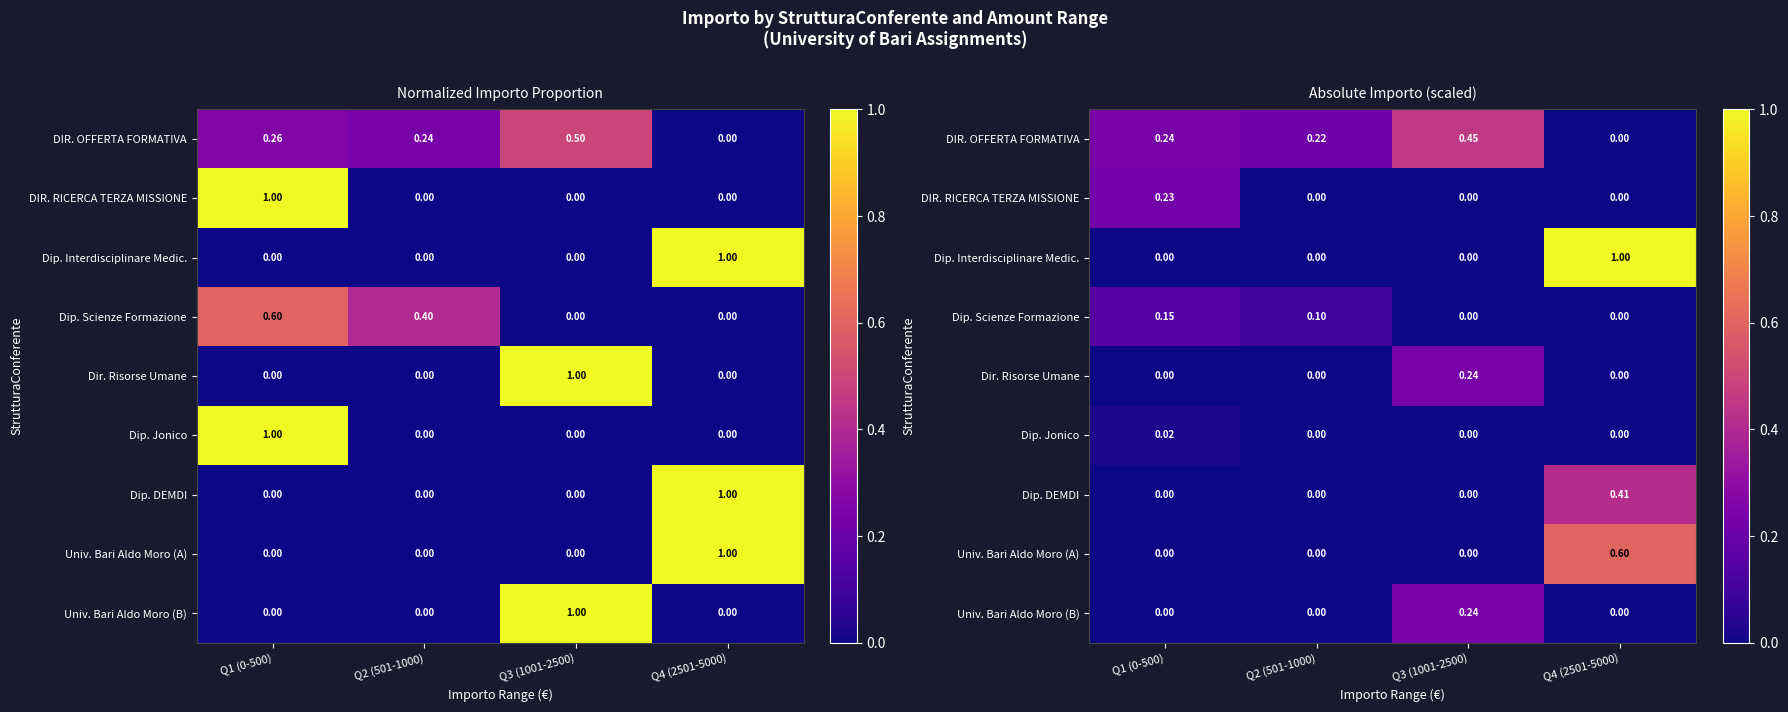

Rank the series by their maximum value, from lowest to highest.

Dip. Jonico, Dip. Scienze Formazione, DIR. RICERCA TERZA MISSIONE, Univ. Bari Aldo Moro (B), Dir. Risorse Umane, Dip. DEMDI, DIR. OFFERTA FORMATIVA, Univ. Bari Aldo Moro (A), Dip. Interdisciplinare Medic.